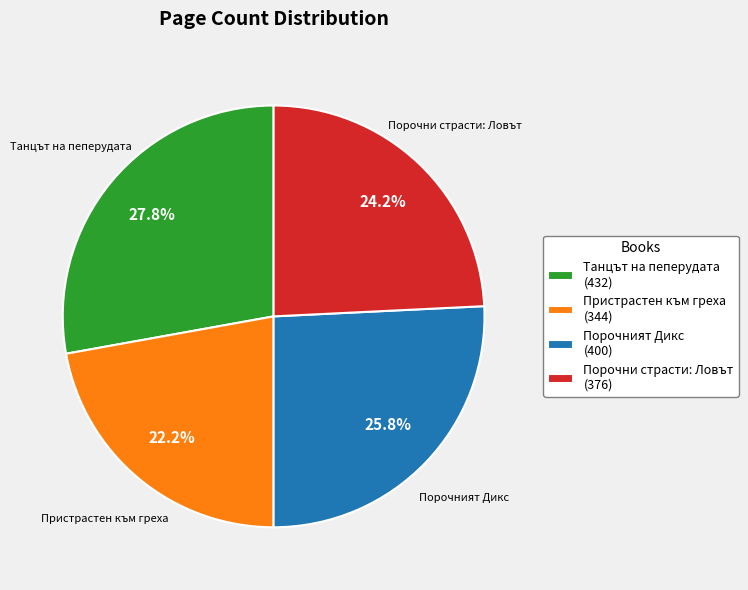

Do Порочни страсти: Ловът (376) and Танцът на пеперудата (432) together represent more than half of the pie?

Yes